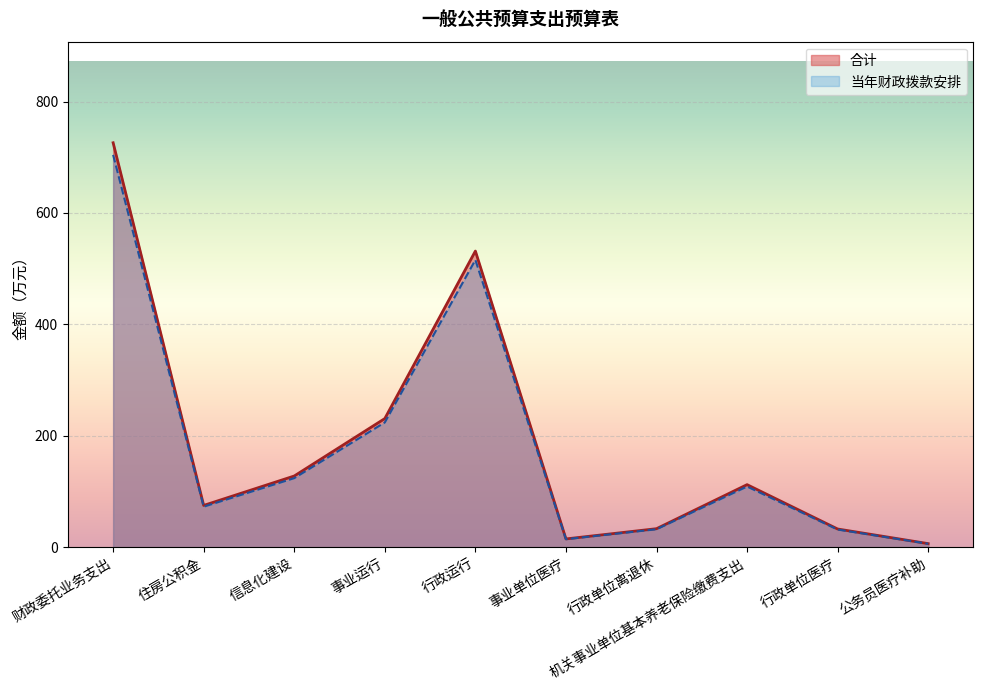

How many lines are shown in the chart?

2